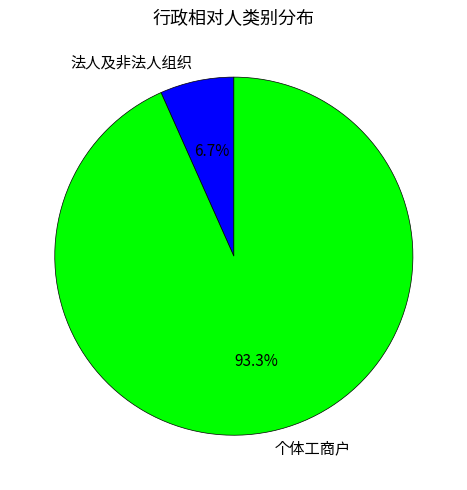

To the nearest percent, what percentage of the pie is 个体工商户?

93%